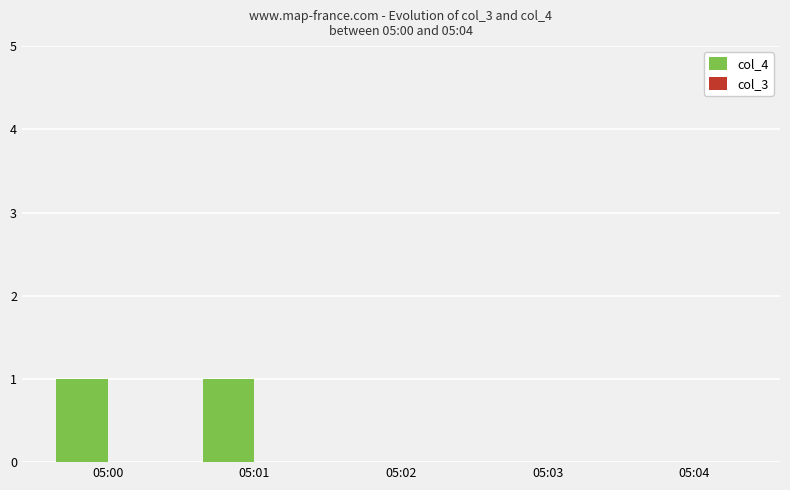

Which has a higher value, 05:03 or 05:01?

05:01